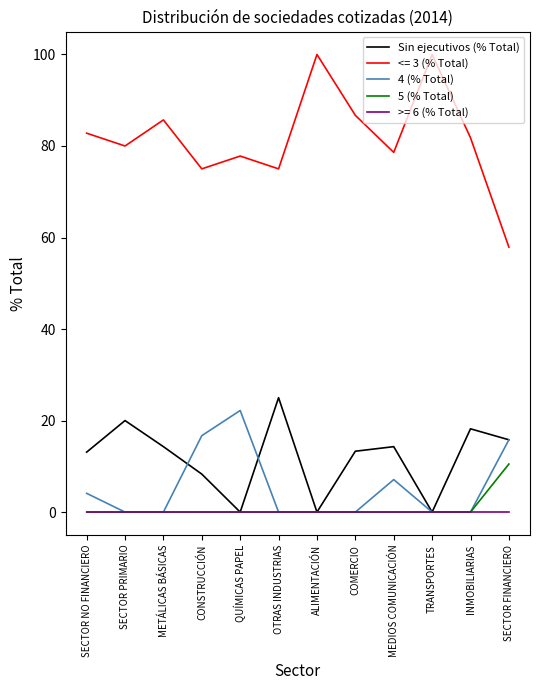

Which series has the largest range (max minus min)?

<= 3 (% Total)